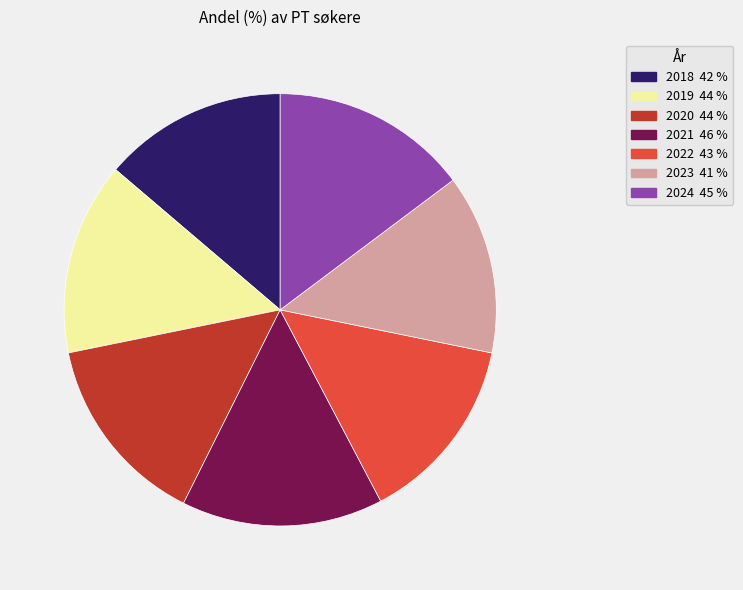

How many slices are in this pie chart?

7